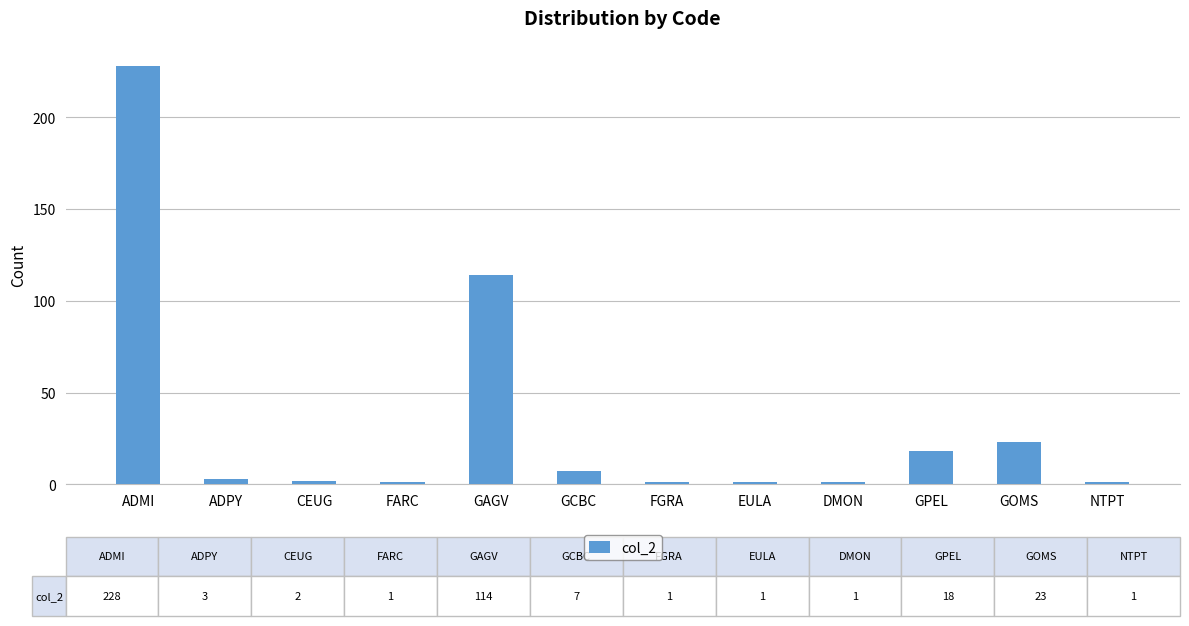

What is the sum of all values?

400